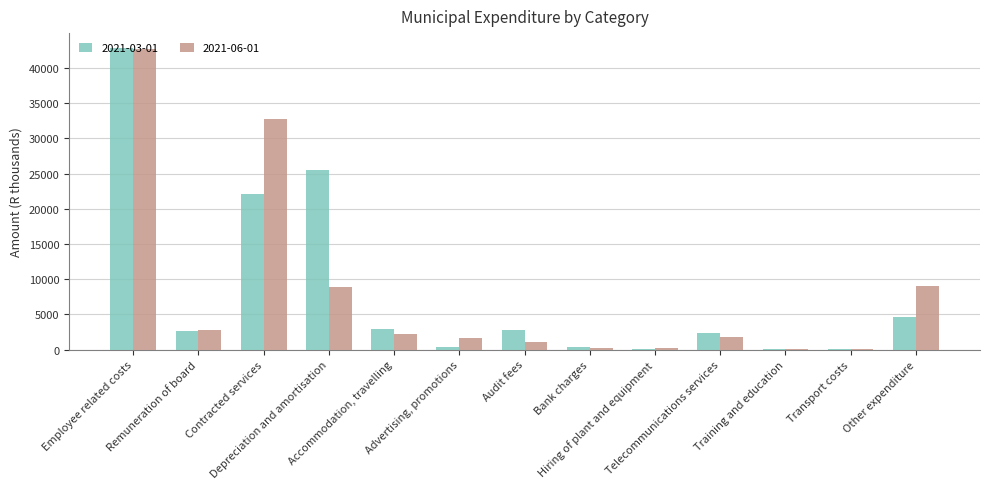

Are the bars grouped side by side (vs. stacked)?

Yes